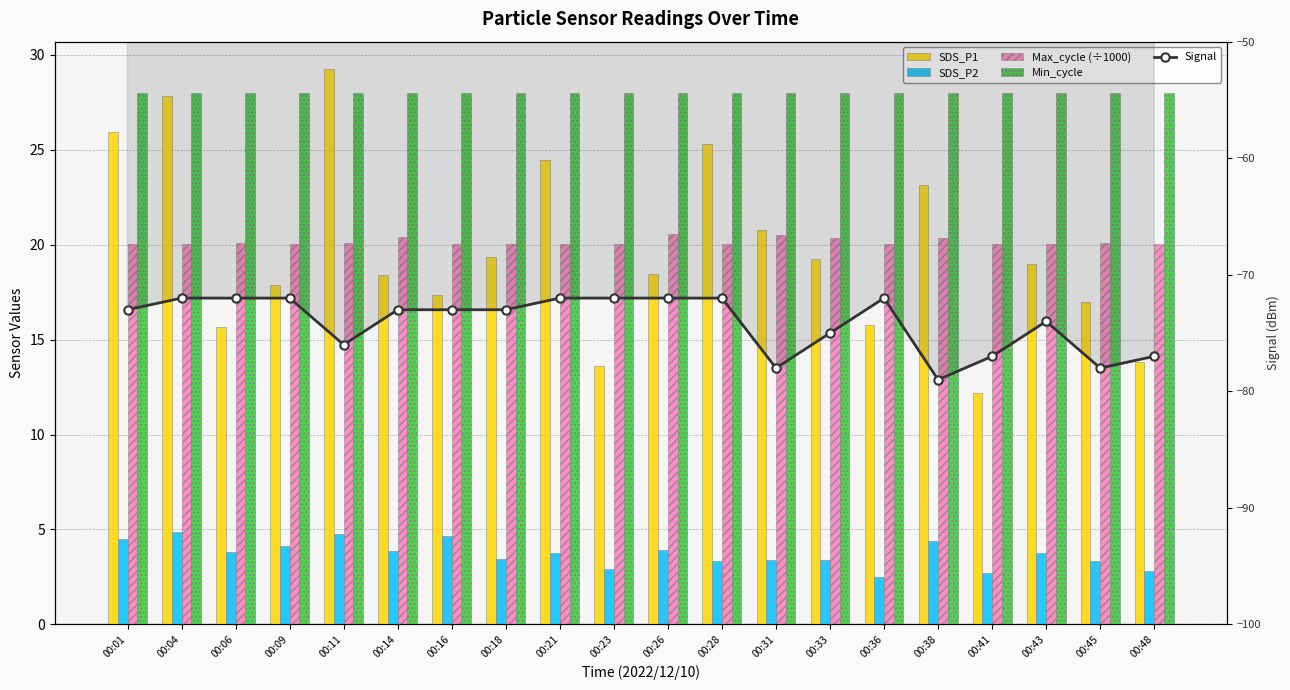

True or false: Max_cycle (÷1000) has a value of 20.0 at 00:16.

True